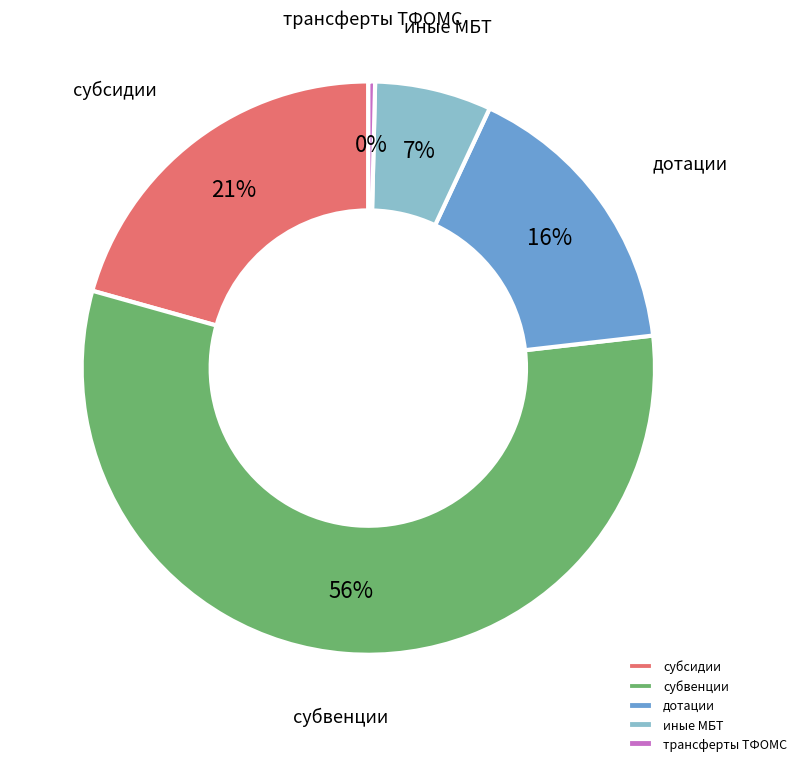

Between иные МБТ and трансферты ТФОМС, which is larger?

иные МБТ